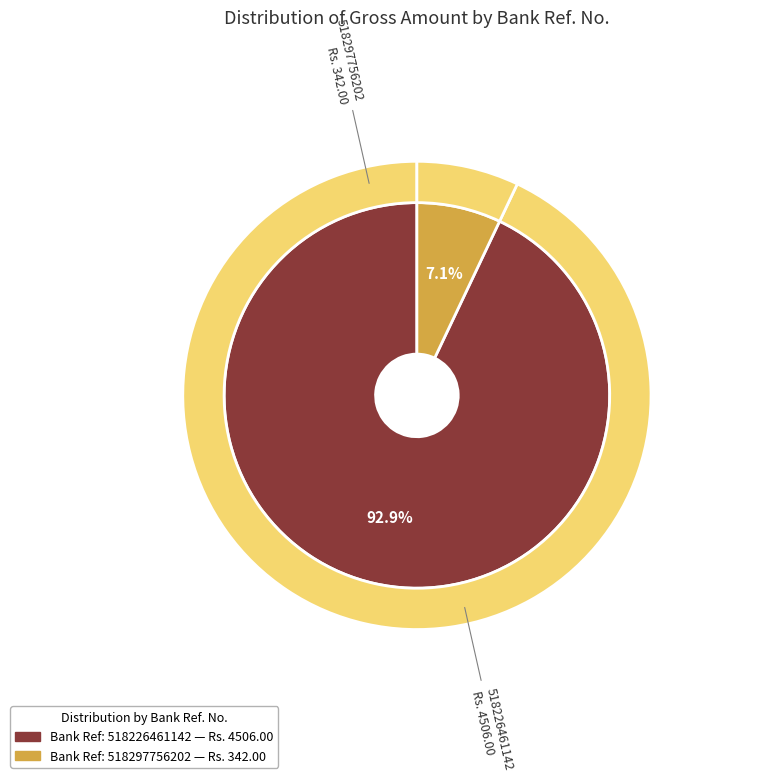

Is there any slice that represents more than half of the pie?

Yes